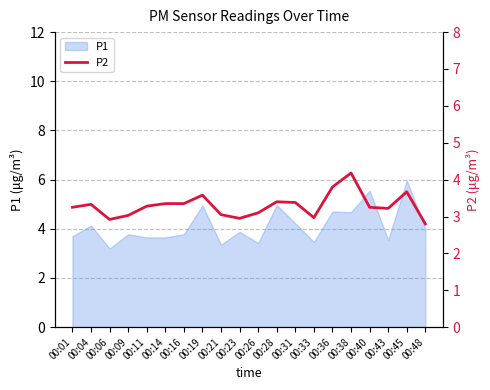

At which category does the chart reach its minimum across all series?

00:48